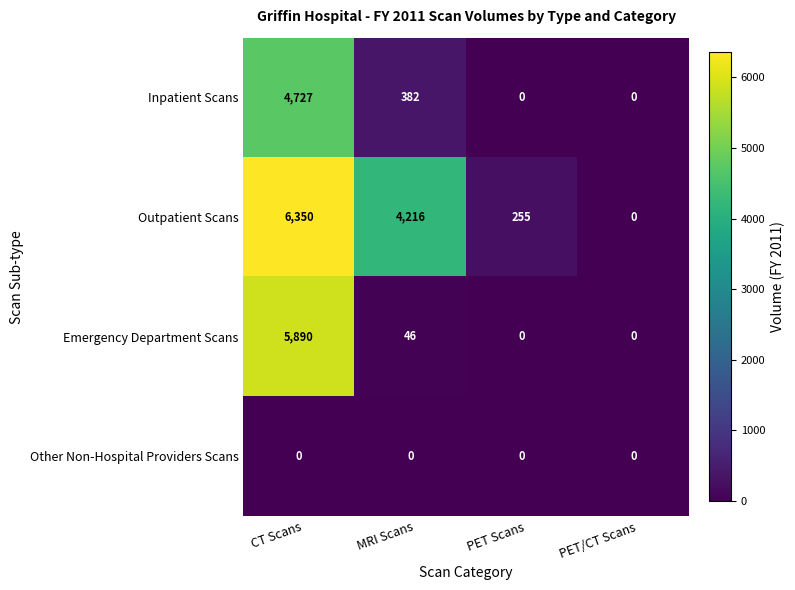

Which series changed the most between MRI Scans and PET Scans?

Outpatient Scans